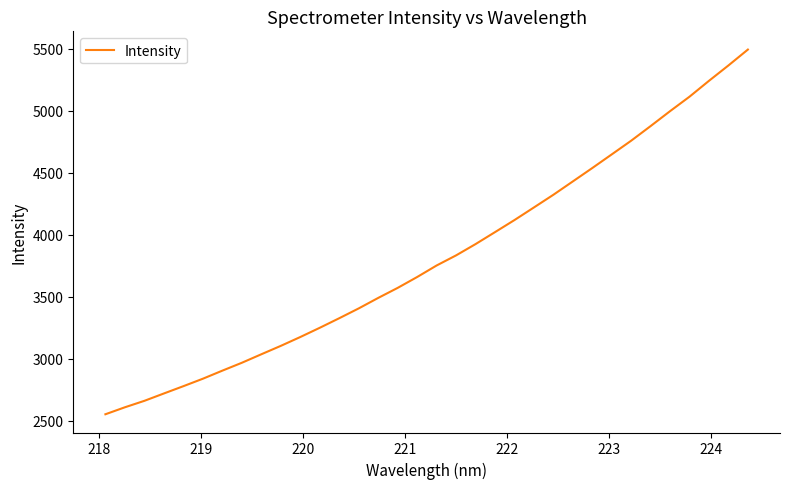

What is the maximum value shown in the chart?

5493.8